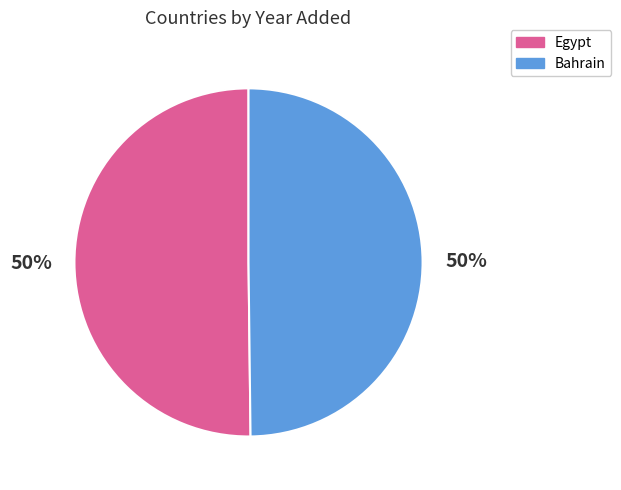

To the nearest percent, what portion does Egypt represent?

50%